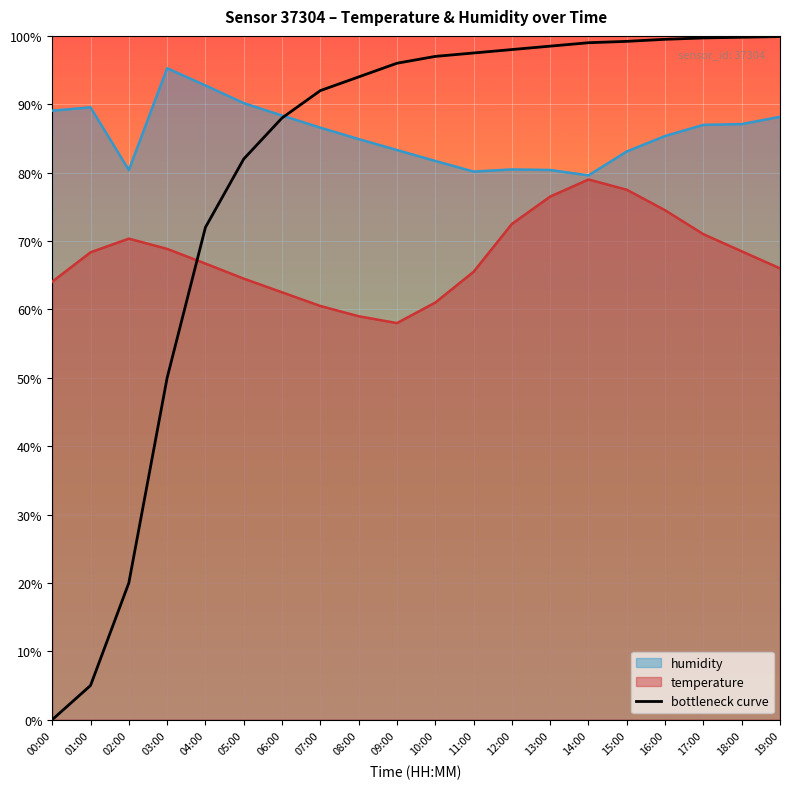

Where is bottleneck curve nearest to the value 49?

03:00